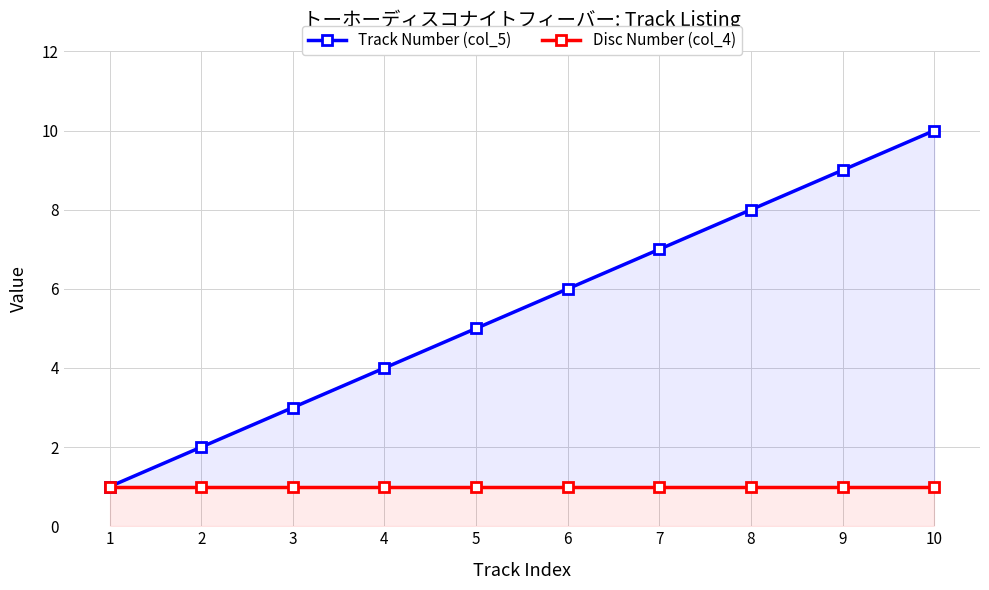

True or false: Disc Number (col_4) has more than 0 interior local peaks.

False